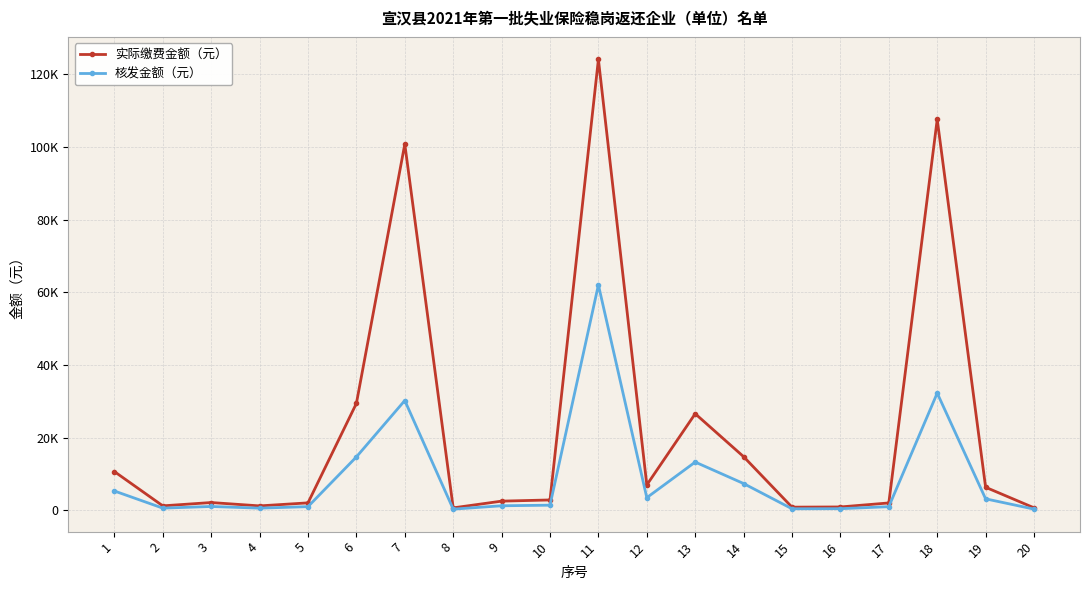

True or false: 实际缴费金额（元） has more than 2 points higher than both neighbors.

True